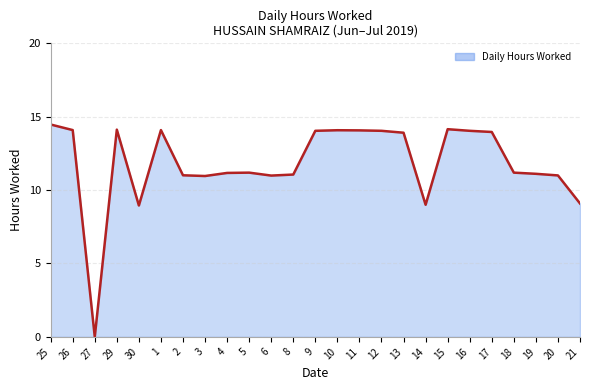

What is the difference between the values at 6 and 14?

2.0